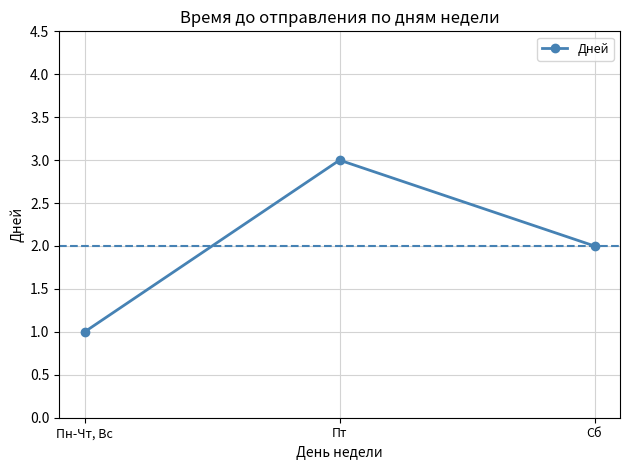

Where is the data nearest to the value 2?

Сб